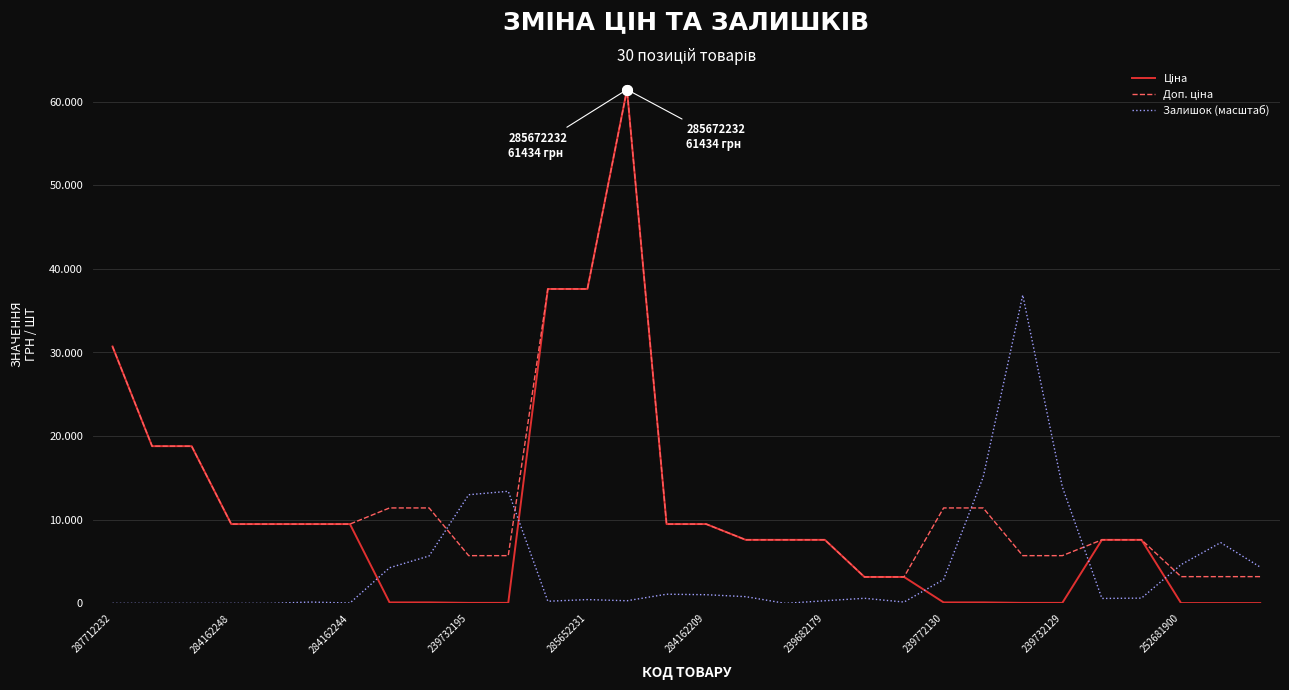

At how many categories does at least one series exceed 49365?

1